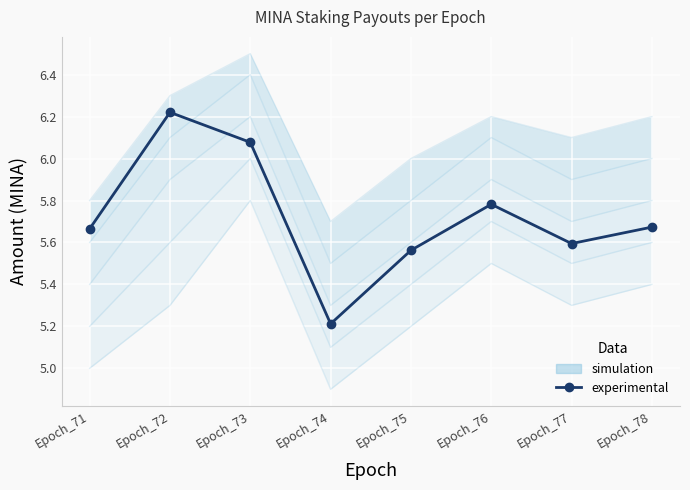

The value at Epoch_76 is 5.8. True or false?

True